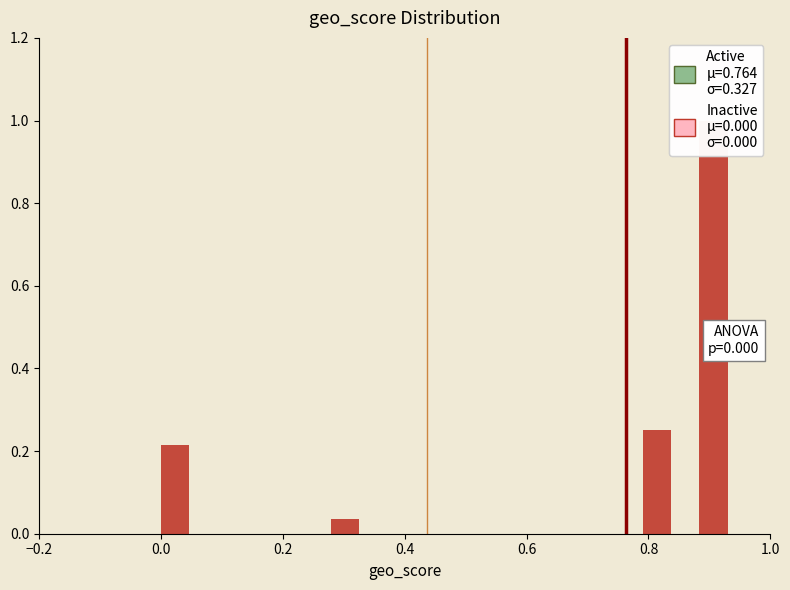

Read against the x-axis, roughly where is the centre of the tallest bar?

0.90